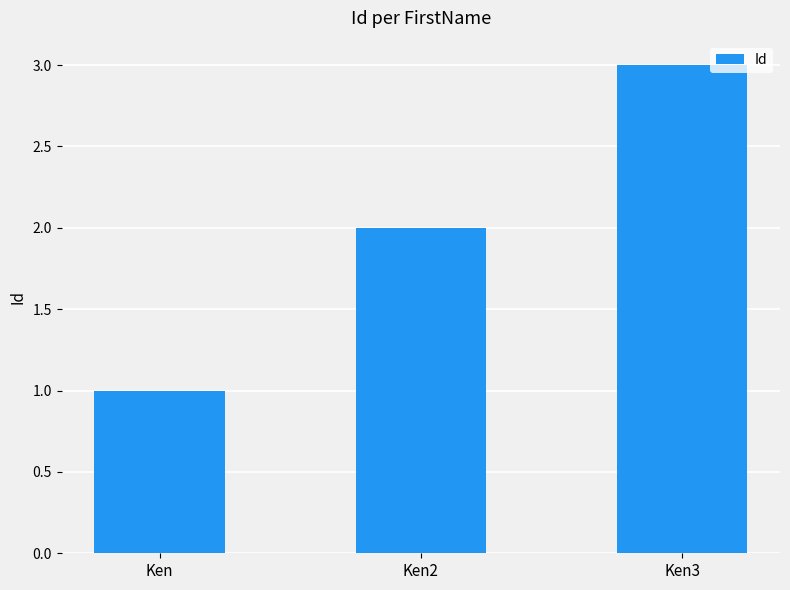

Which category has the lowest value across all series?

Ken